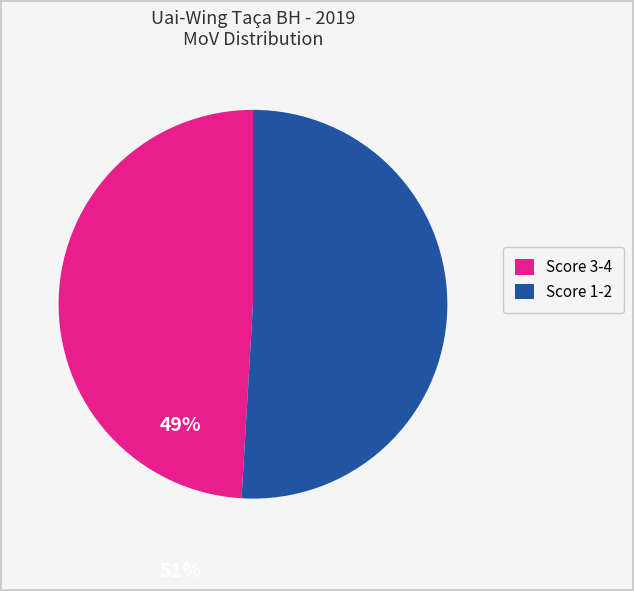

What is the largest slice in the pie chart?

Score 1-2